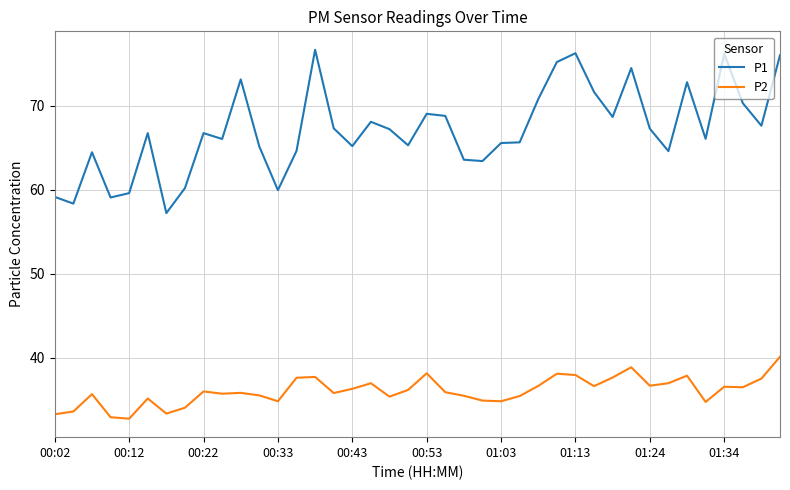

Does the chart display data point markers on the line(s)?

No